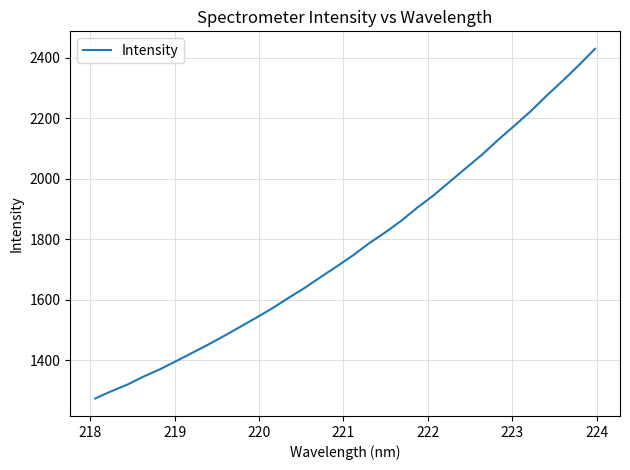

Reading left to right, list all the values displayed in this chart.

1272.9	1297.1	1319.0	1345.6	1369.3	1396.2	1423.7	1451.3	1480.4	1510.6	1540.9	1572.4	1606.5	1639.6	1675.7	1711.1	1747.4	1787.4	1823.3	1862.3	1906.0	1946.1	1991.1	2036.1	2080.5	2129.6	2175.8	2223.3	2275.3	2324.7	2376.1	2430.1